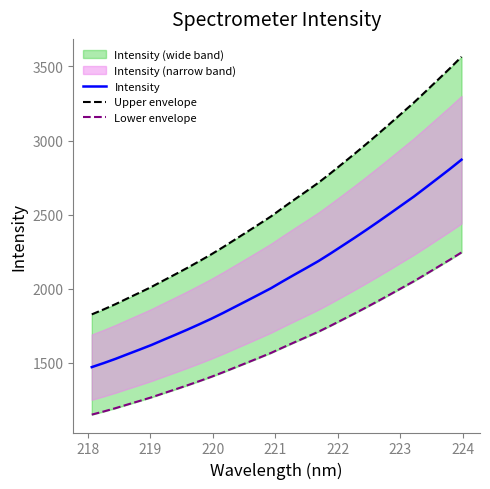

How many lines are shown in the chart?

3